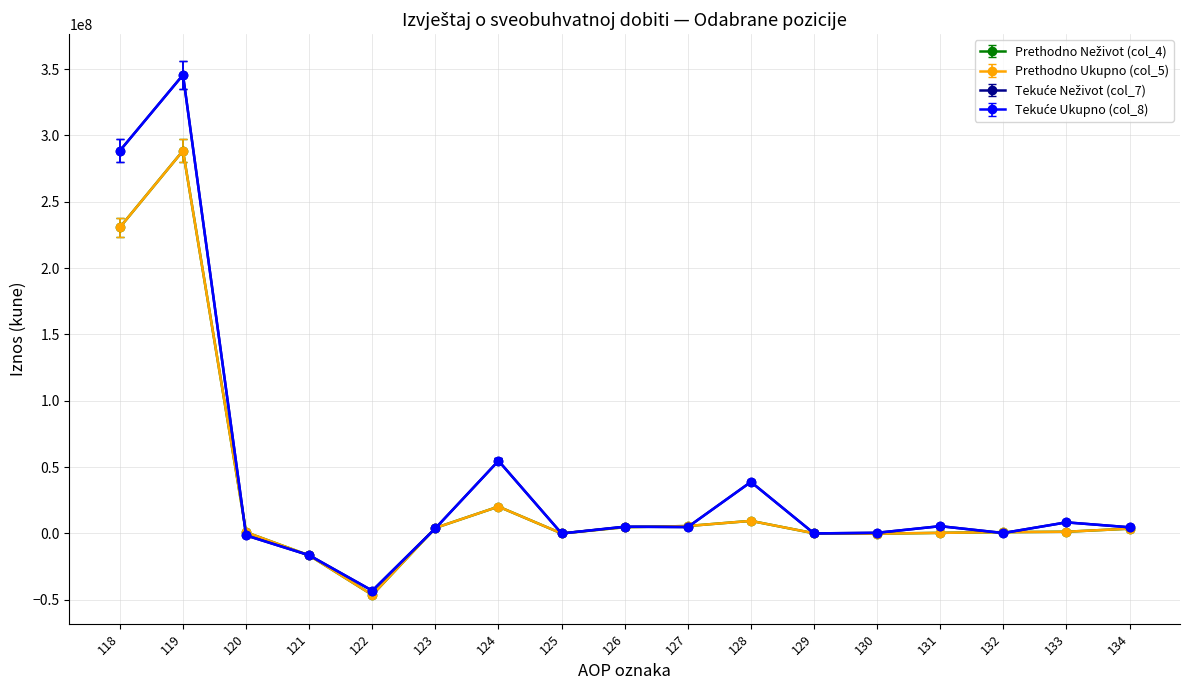

Is this an area chart (filled region under the line)?

No